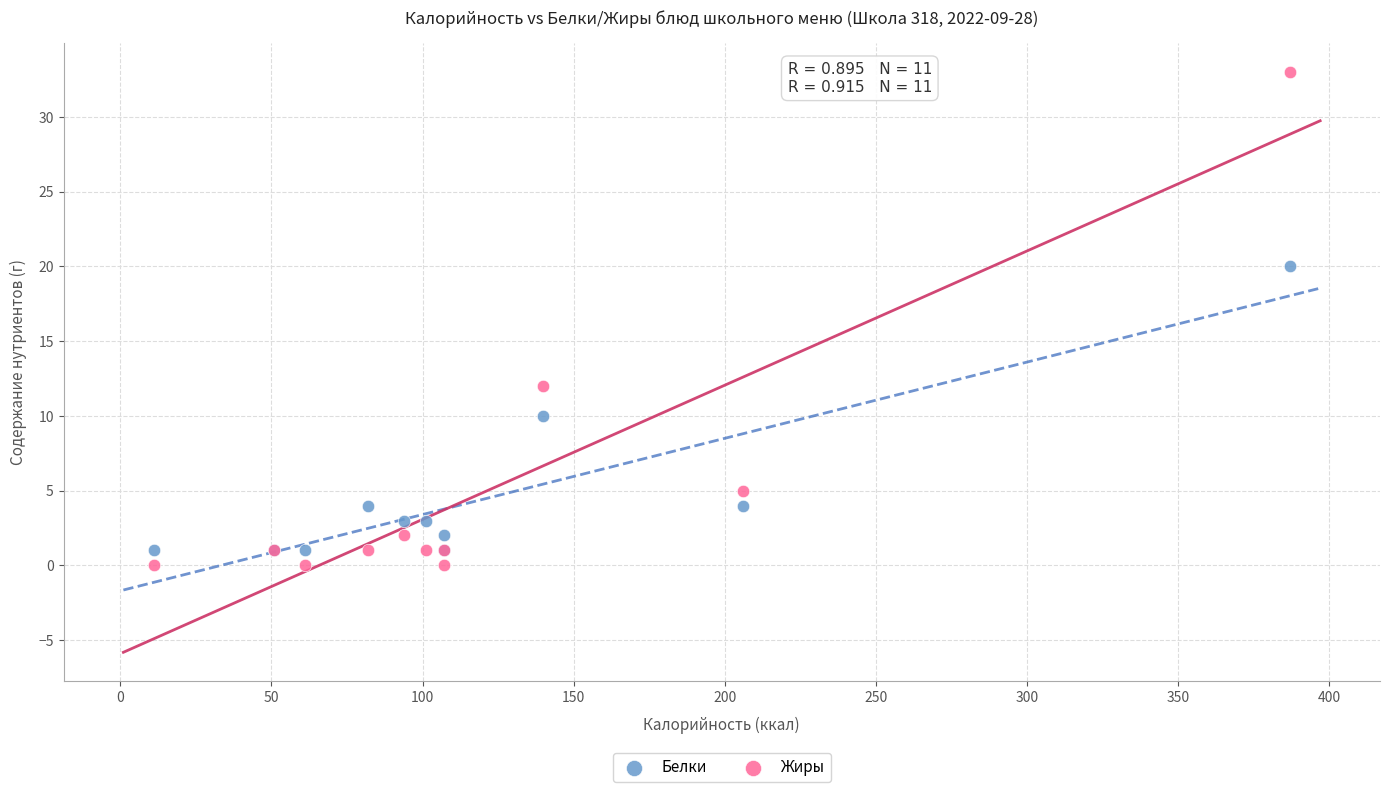

Which series has the widest spread of Y values?

Жиры